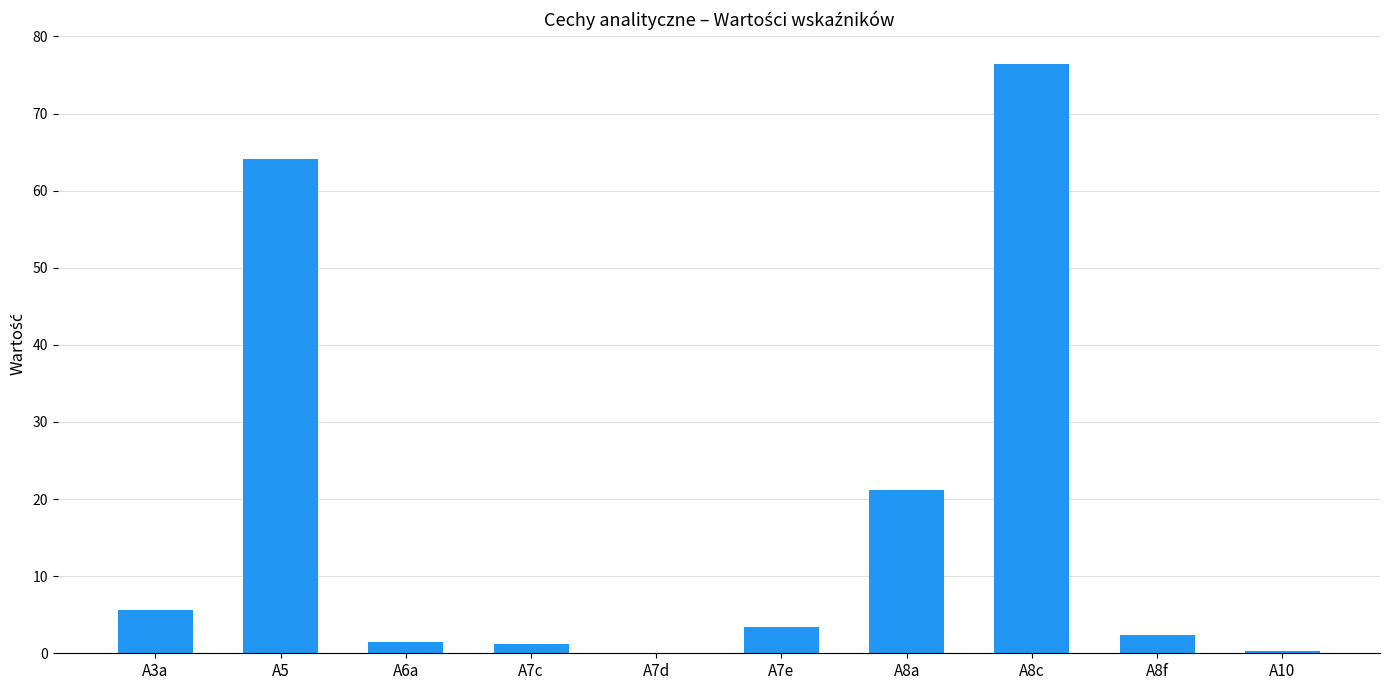

Where is the data nearest to the value 38?

A8a